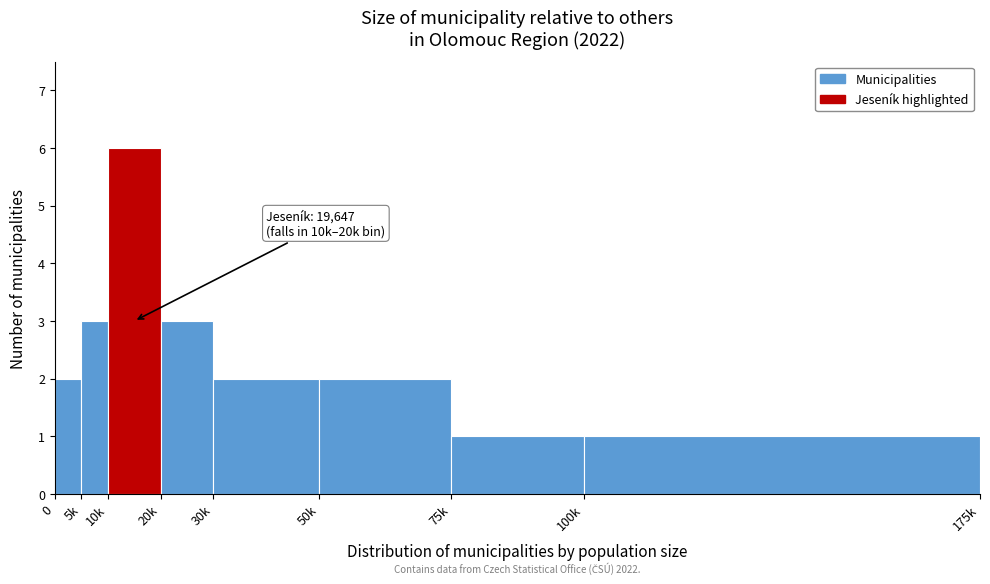

Reading right to left, what are all the values shown in this chart?

1	1	2	2	3	6	3	2